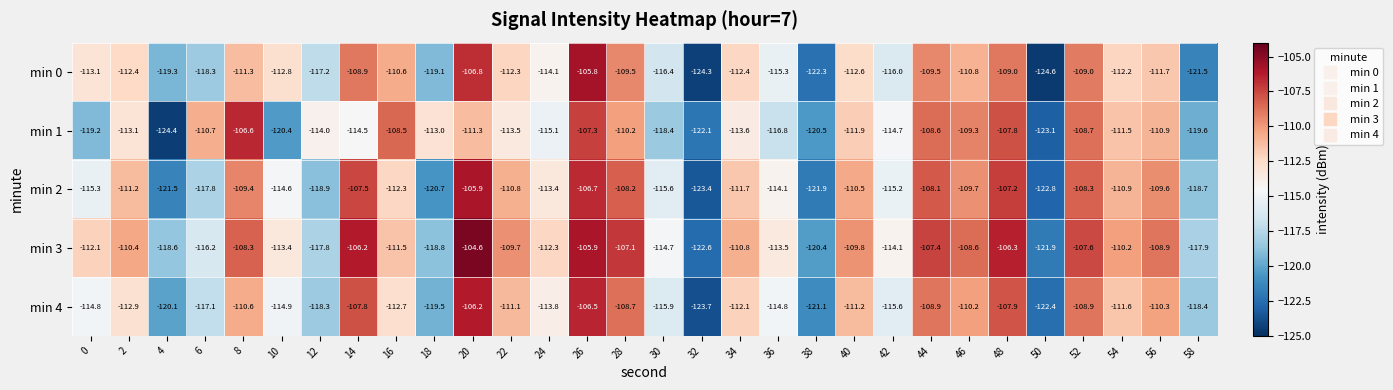

What is the difference between the maximum and minimum values in the min 3 series?

18.0